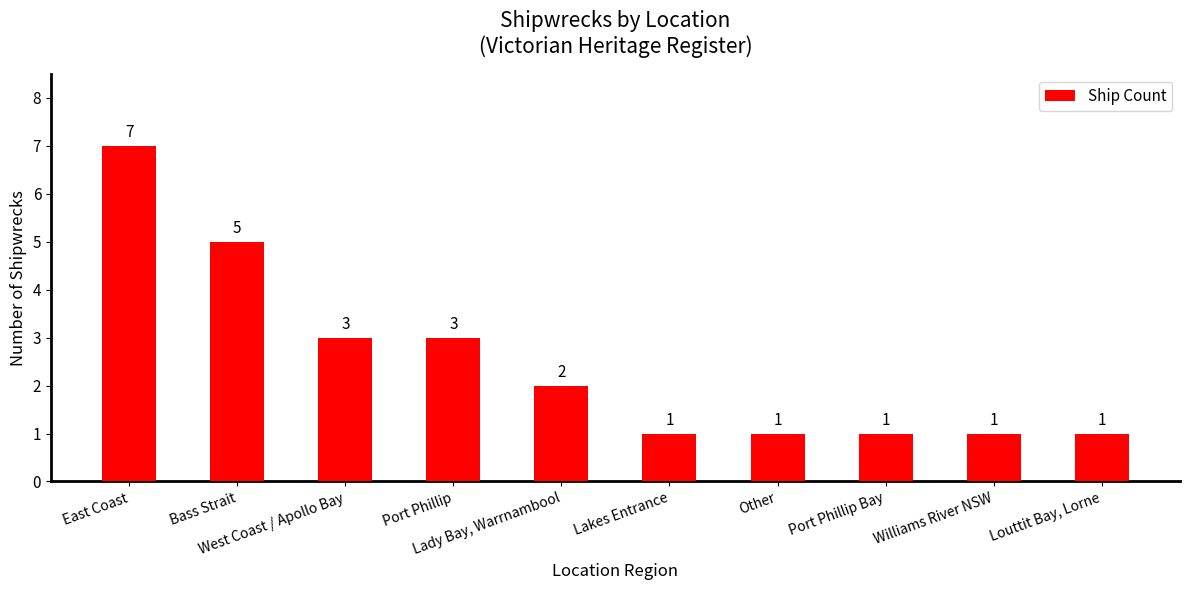

At which category does the chart reach its peak across all series?

East Coast